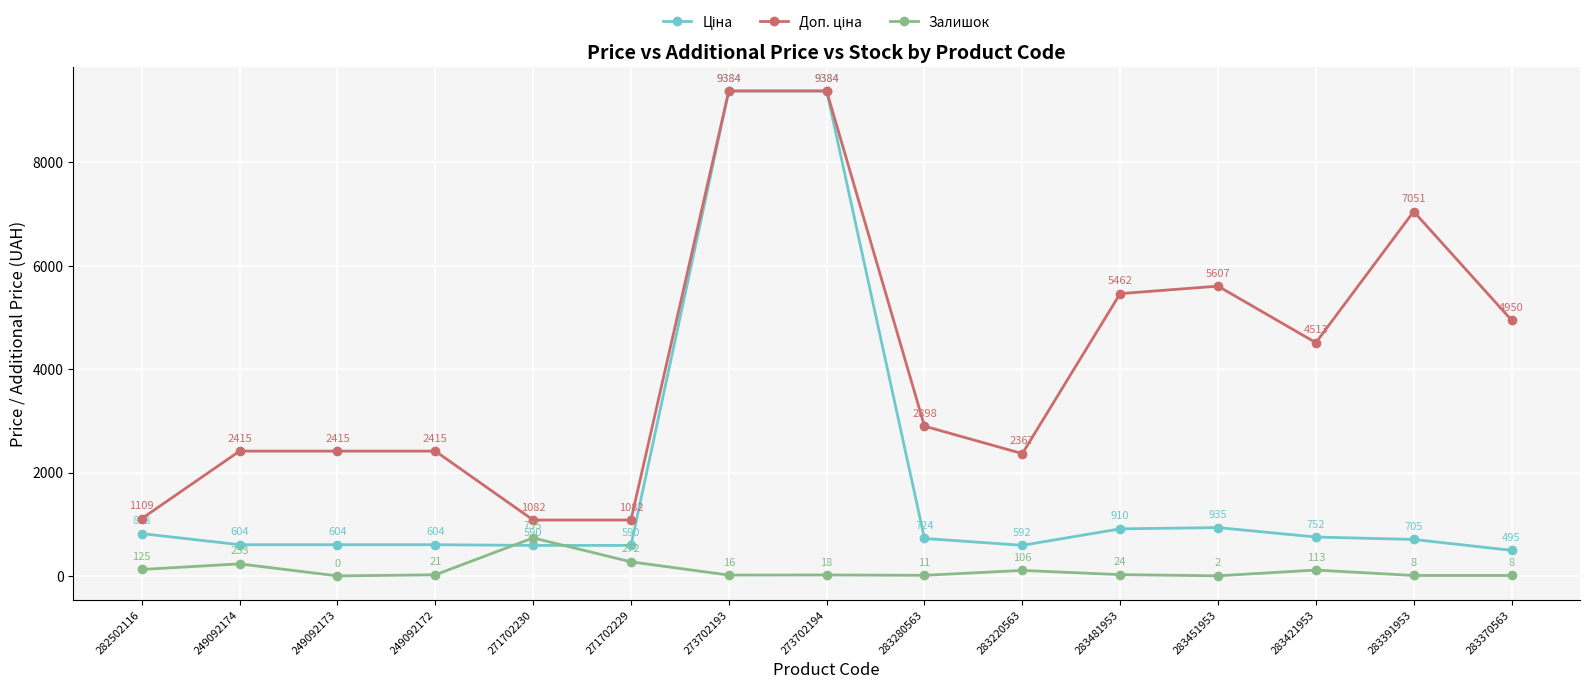

What is the sum of the Залишок values at 282502116 and 271702230?

860.0